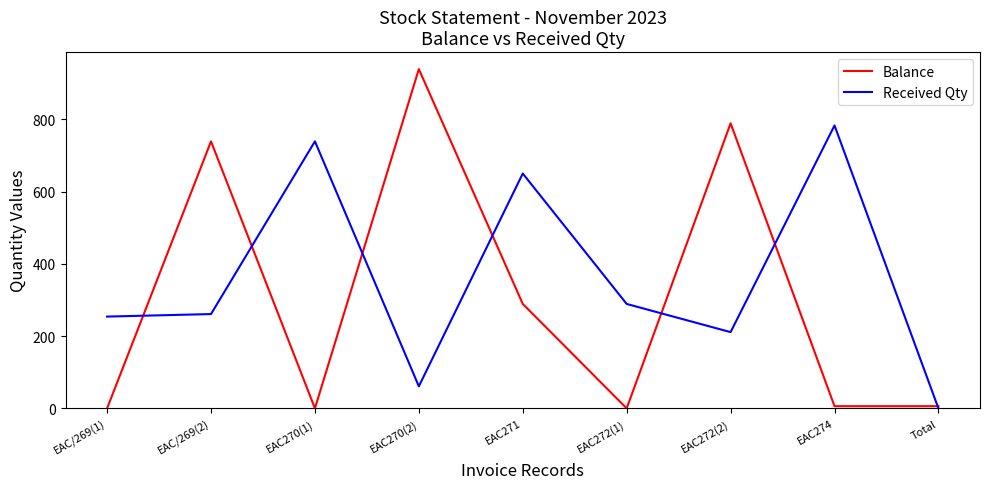

Reading left to right, what are all the values shown in this chart?

Balance: EAC/269(1)=0	EAC/269(2)=739	EAC270(1)=0	EAC270(2)=939	EAC271=289	EAC272(1)=0	EAC272(2)=789	EAC274=6	Total=6
Received Qty: EAC/269(1)=254	EAC/269(2)=261	EAC270(1)=739	EAC270(2)=61	EAC271=650	EAC272(1)=289	EAC272(2)=211	EAC274=783	Total=0